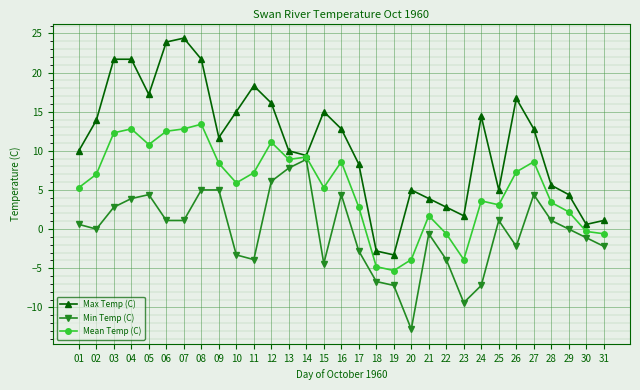

What is the average value of the Mean Temp (C) series?

5.3